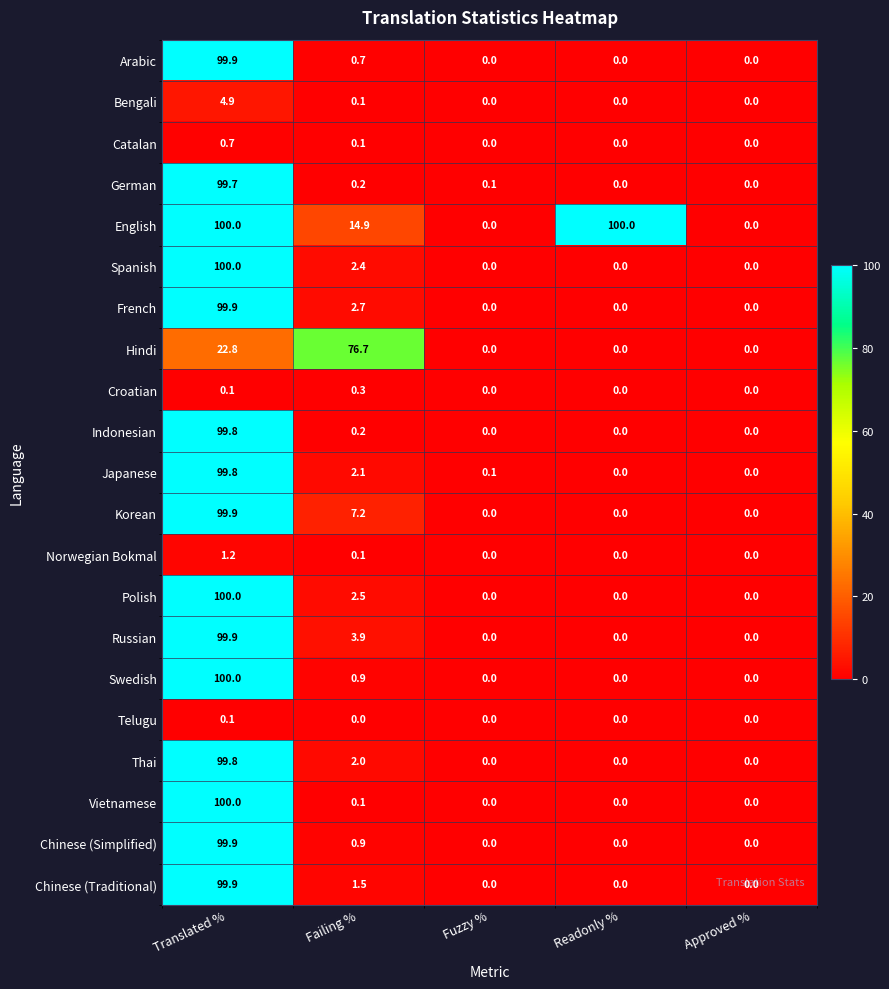

Count the number of data series in this chart.

21